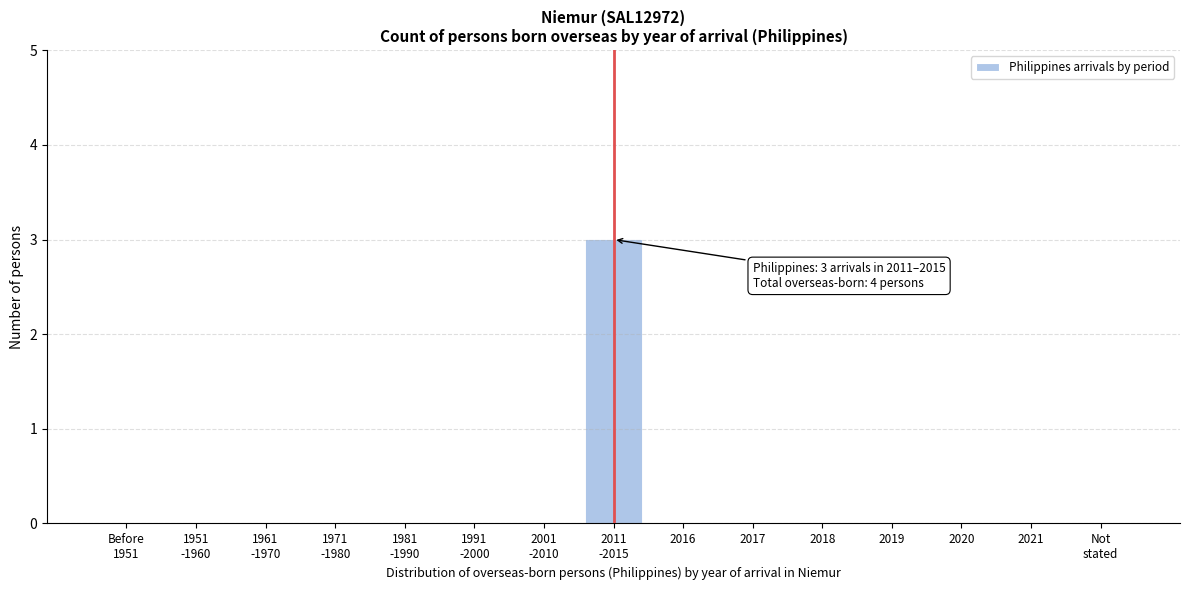

What is the maximum value shown in the chart?

3